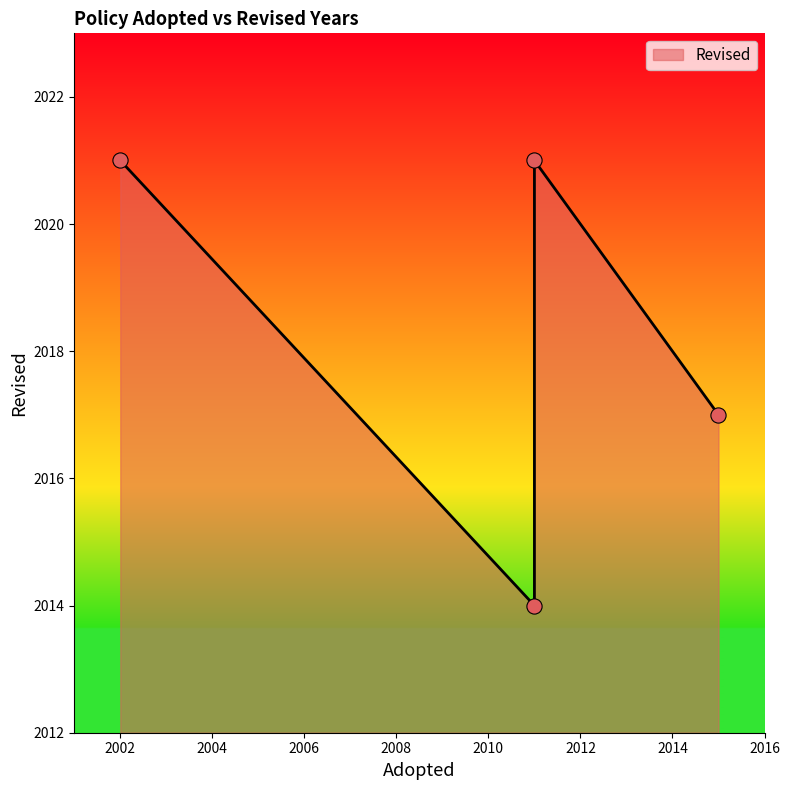

Between 2015 and 2011, which is larger?

2015